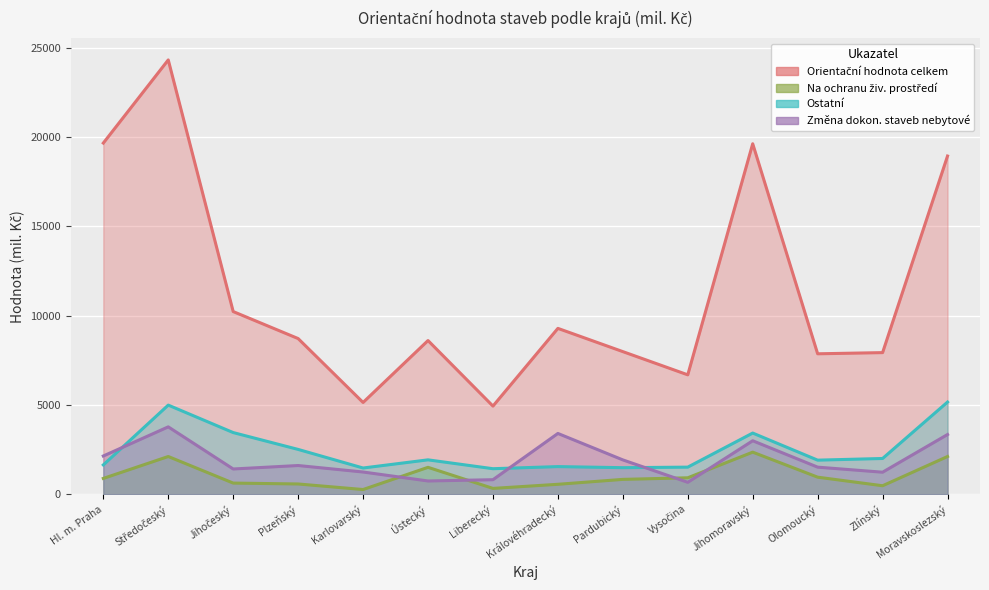

In Orientační hodnota celkem, how many points are higher than both neighbors (excluding endpoints)?

4